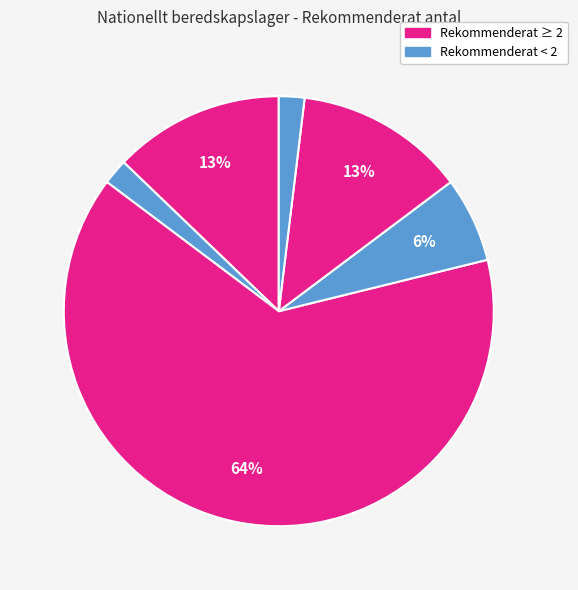

Count the number of slices in the pie.

6